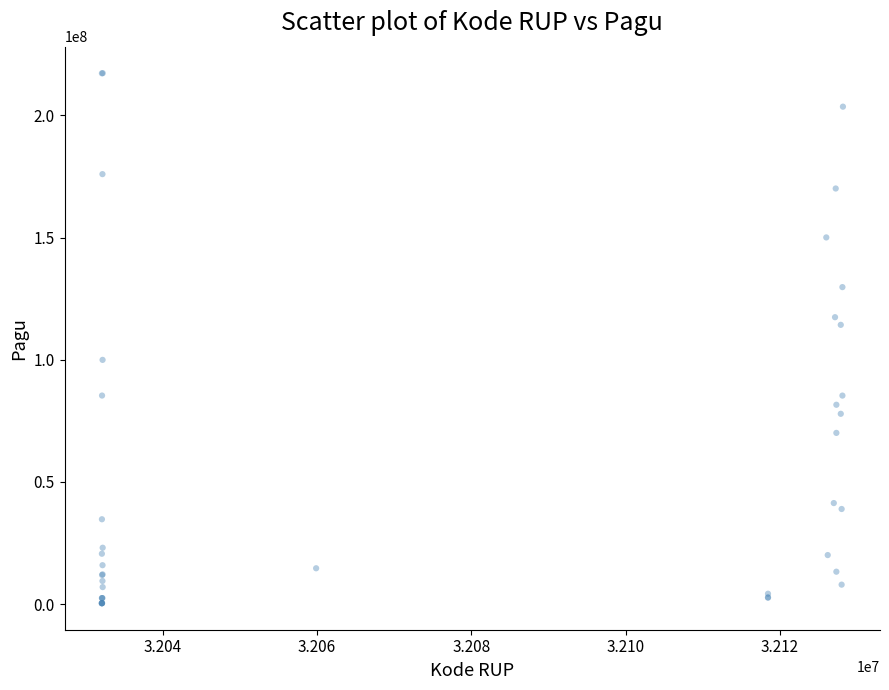

What Y value in the scatter plot is closest to 108830000?

114296000